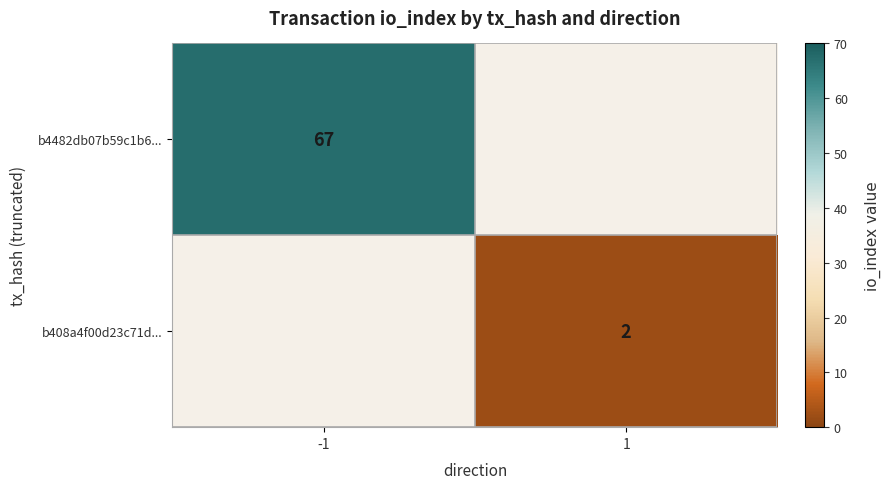

The value of b408a4f00d23c71d... at 1 is 4. True or false?

False